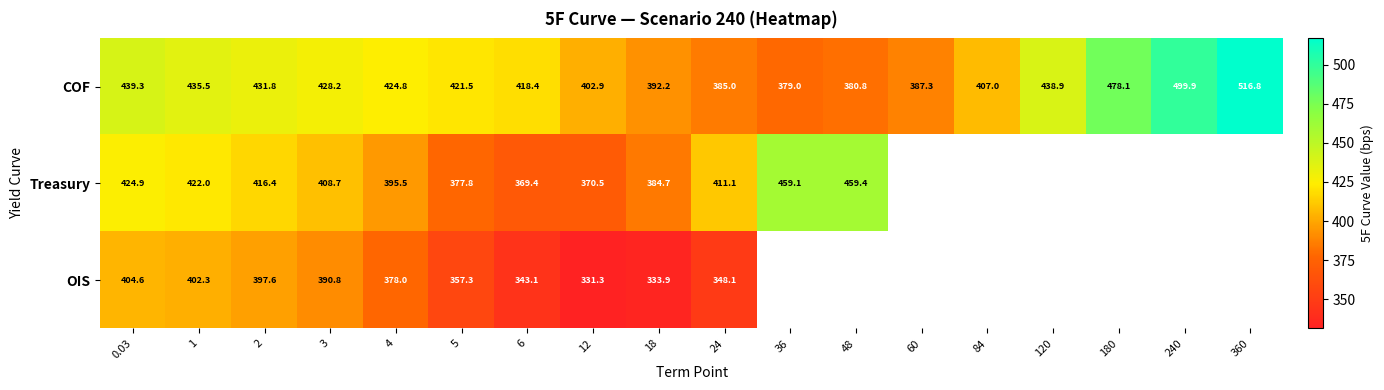

Rank the series at 4 from lowest to highest value.

OIS, Treasury, COF